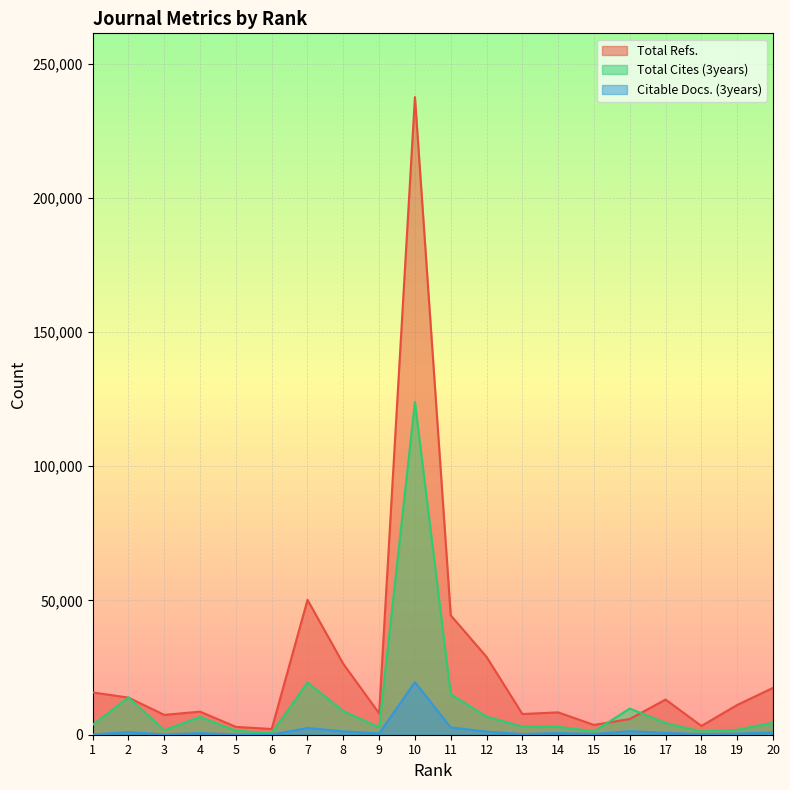

What is the smallest value displayed?

48